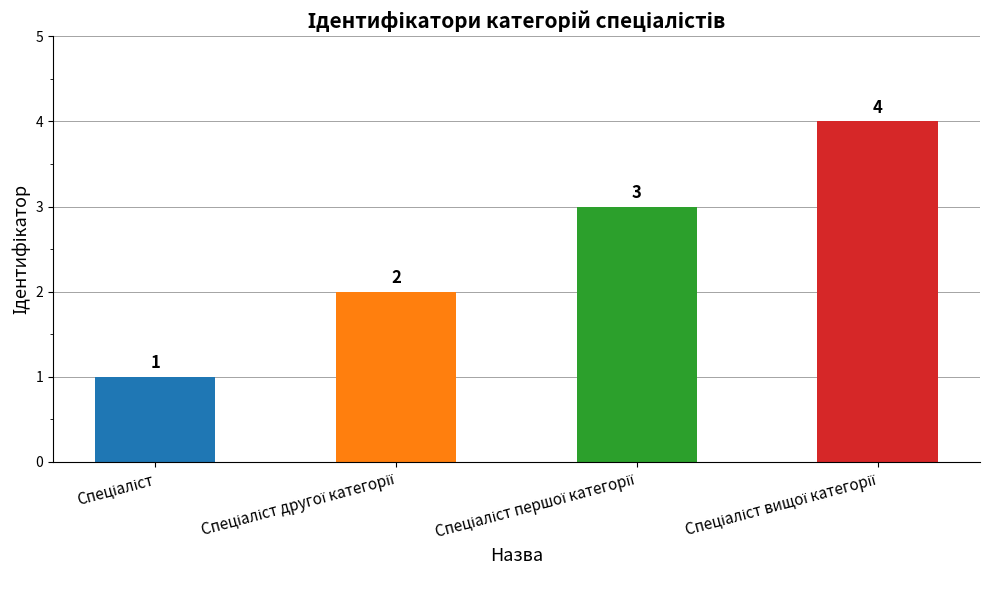

What is the value of the 1st bar from the left?

1